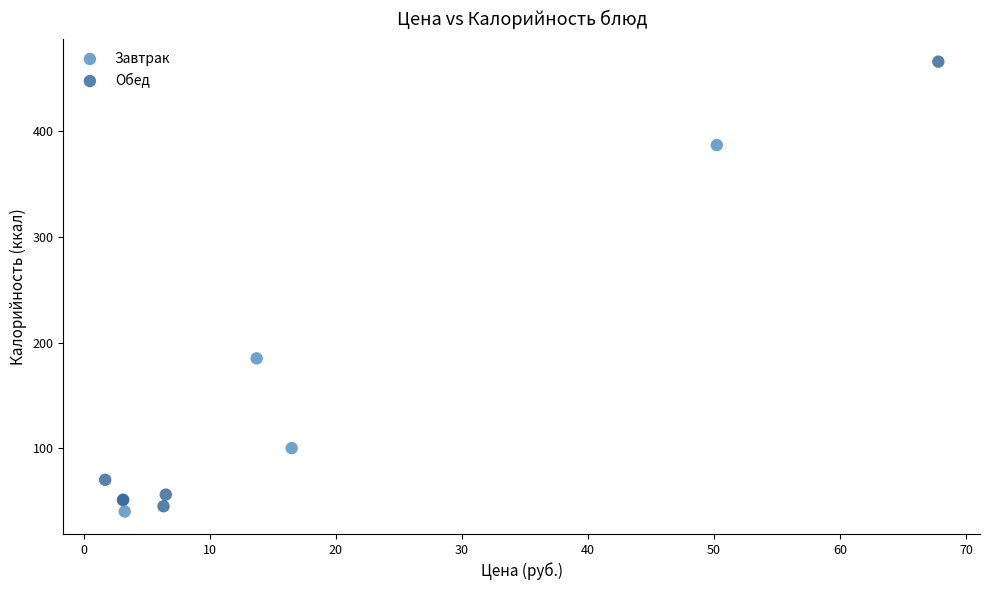

Which series has the largest Y range (max minus min)?

Обед